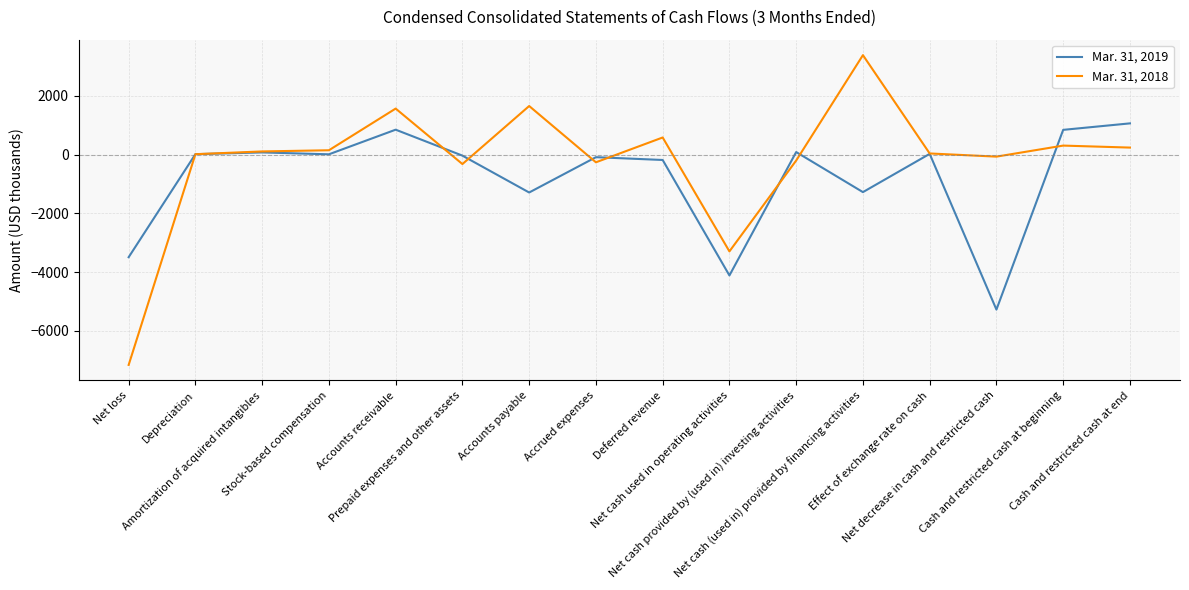

What is the minimum value shown in the chart?

-7164